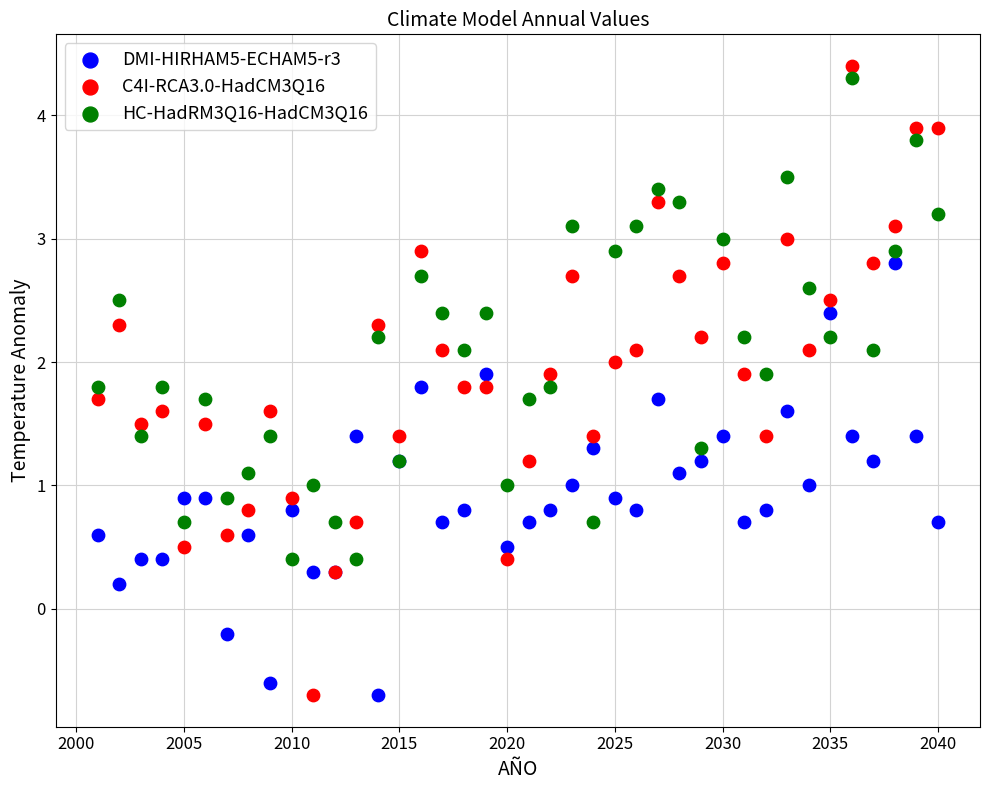

Which series has the largest Y range (max minus min)?

C4I-RCA3.0-HadCM3Q16